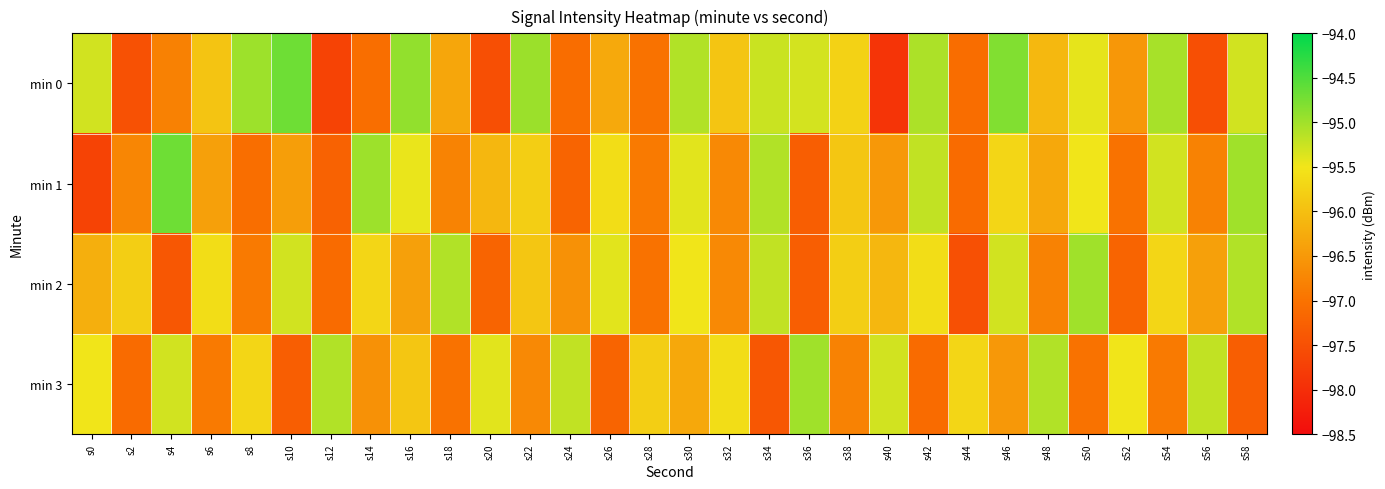

Which series has the largest total across all categories?

min 0